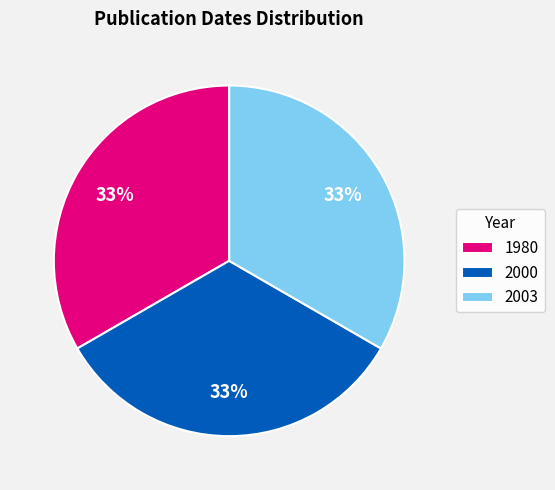

To the nearest percent, what percentage of the pie is 2003?

33%